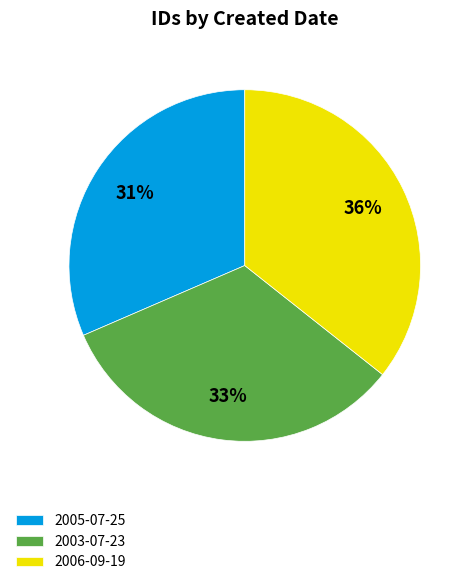

Which has a higher value, 2006-09-19 or 2003-07-23?

2006-09-19